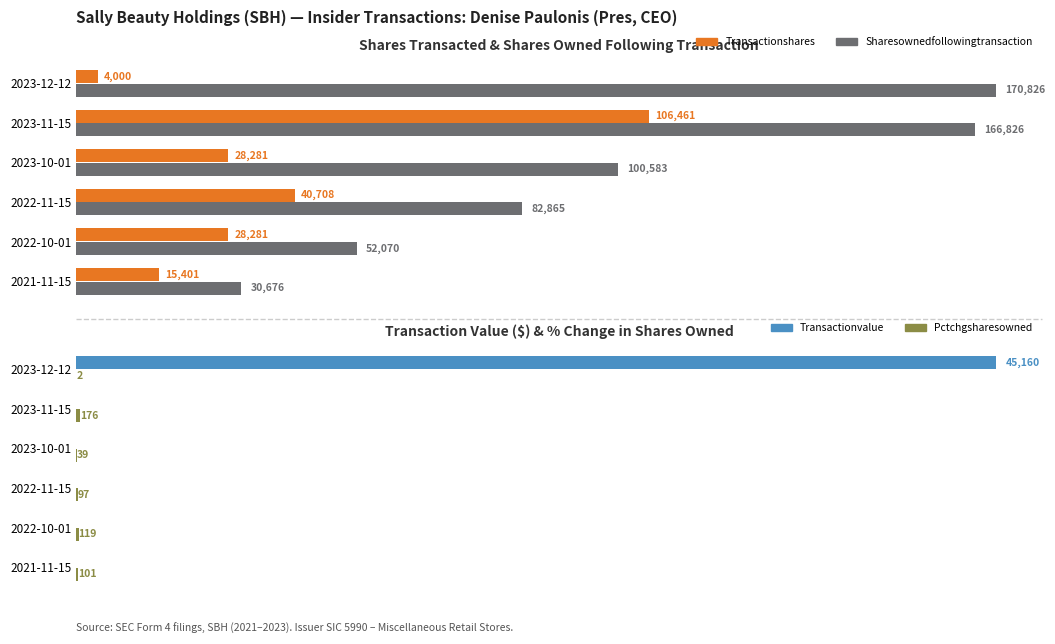

What is the sum of all Pctchgsharesowned values?

534